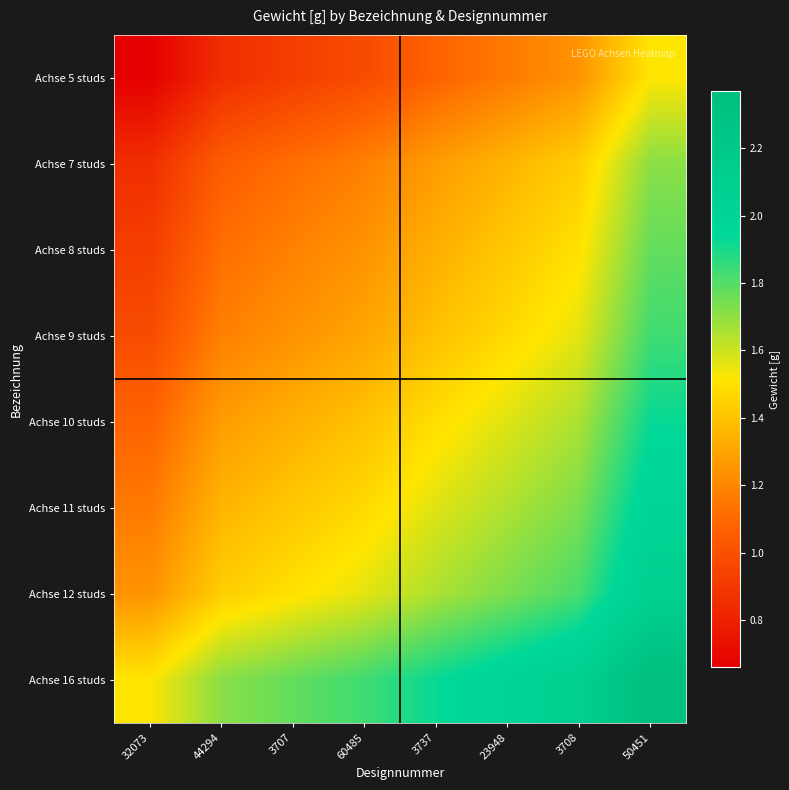

At how many categories does at least one series exceed 1?

8